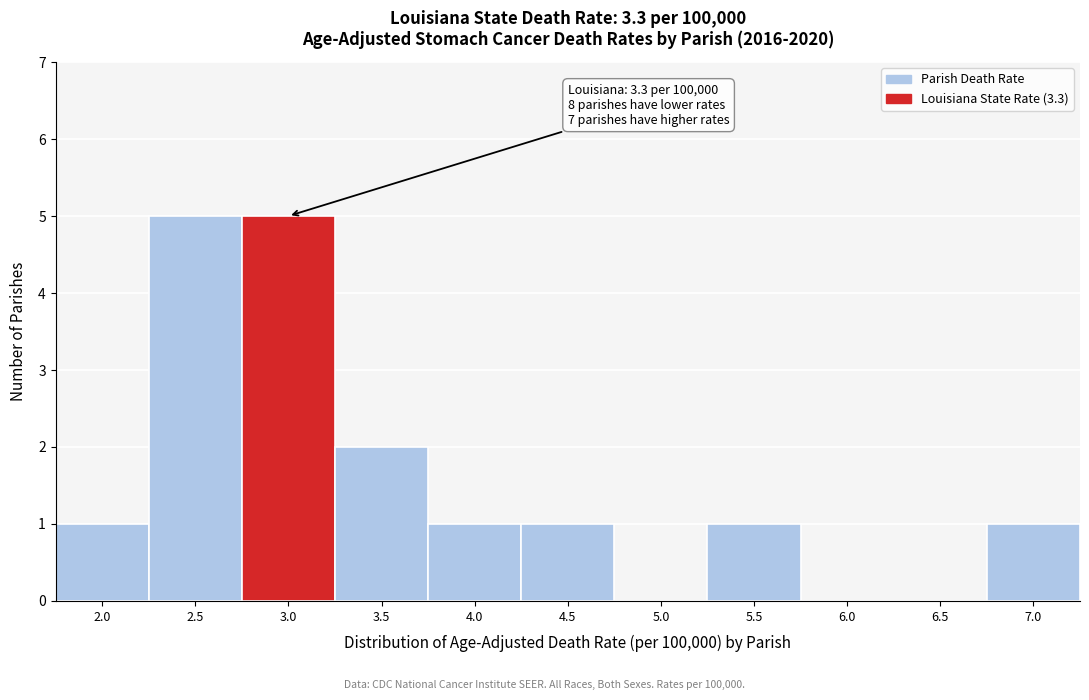

Reading right to left, transcribe all the data shown in this chart.

7.0=1	6.5=0	6.0=0	5.5=1	5.0=0	4.5=1	4.0=1	3.5=2	3.0=5	2.5=5	2.0=1